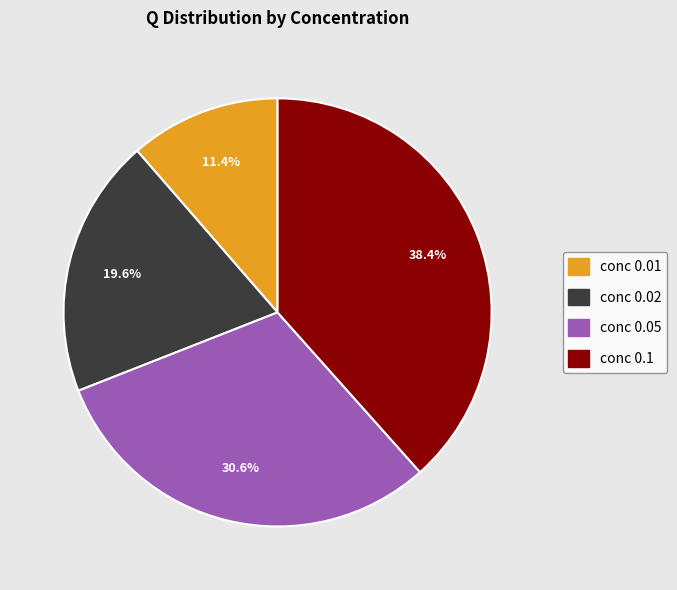

Does any single category account for the majority?

No